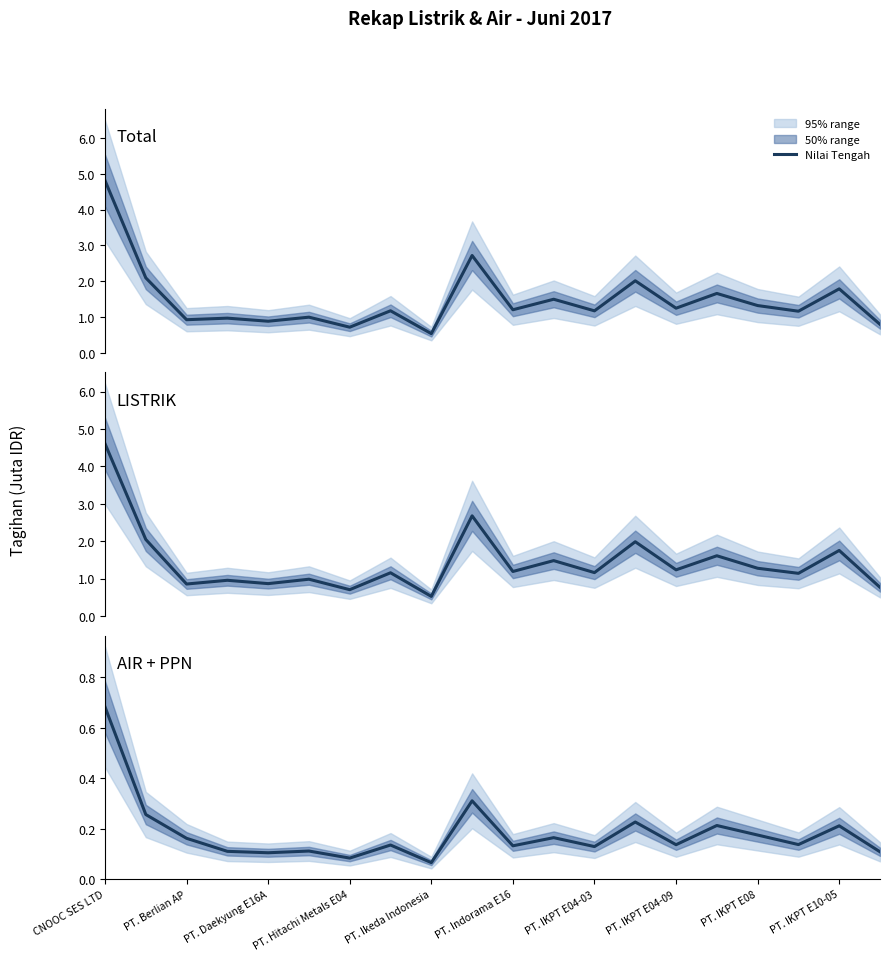

What is the difference between the LISTRIK values at PT. Hitachi Metals E04 and PT. Daekyung E16A?

0.1